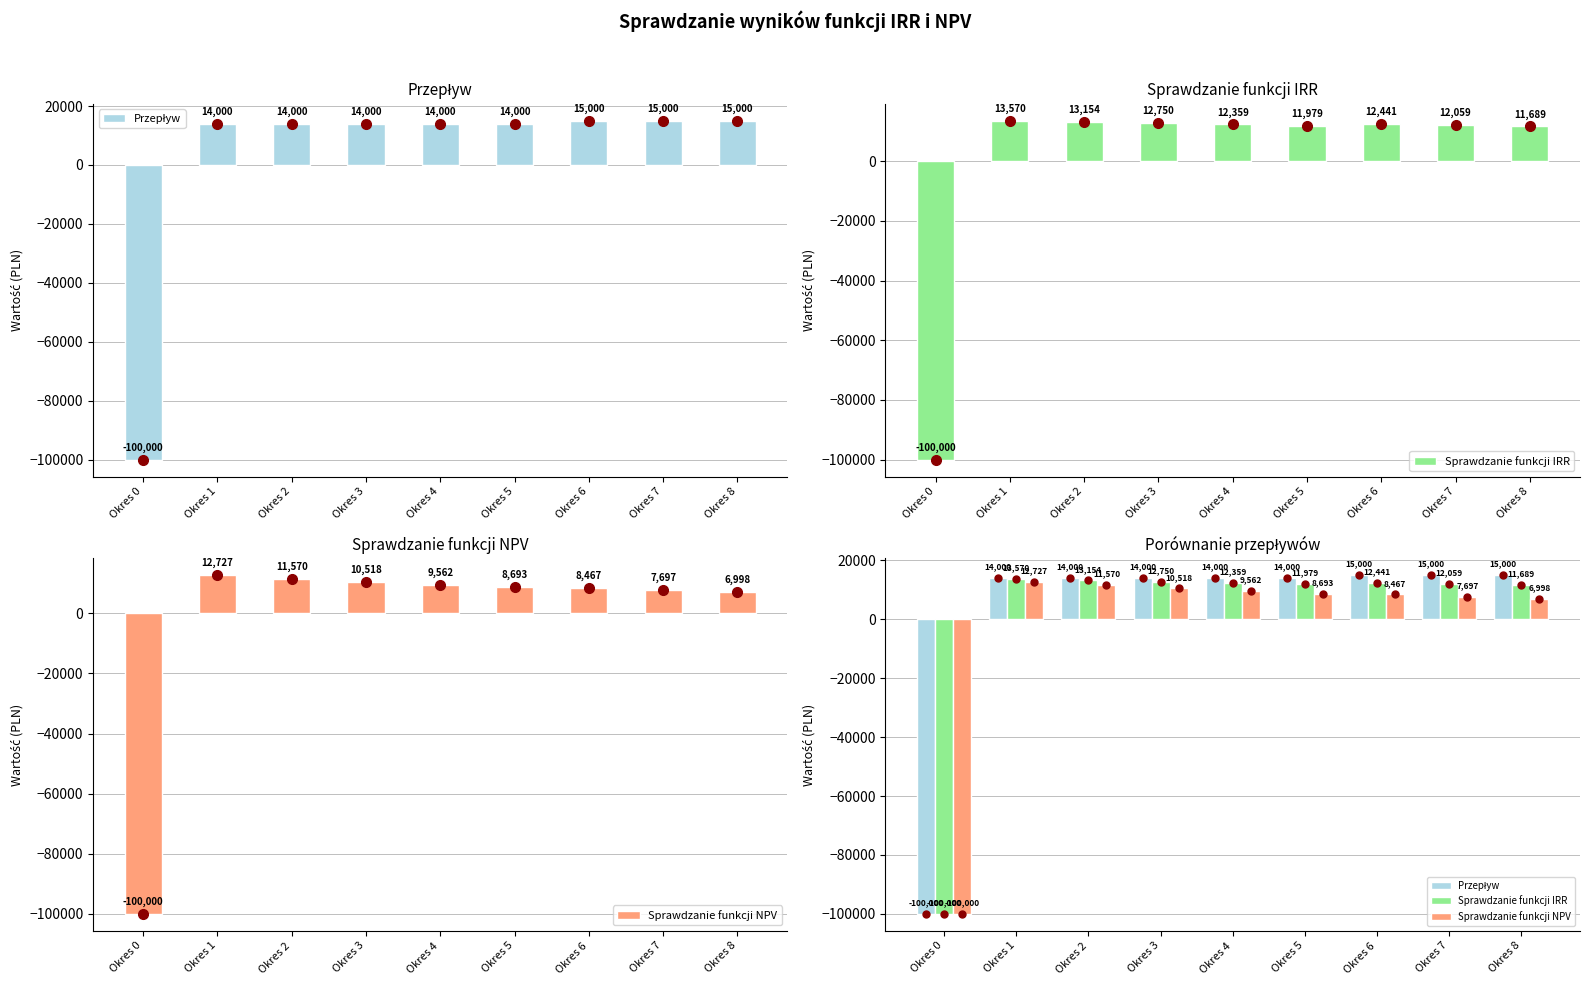

Where is Sprawdzanie funkcji IRR nearest to the value -43214?

Okres 8